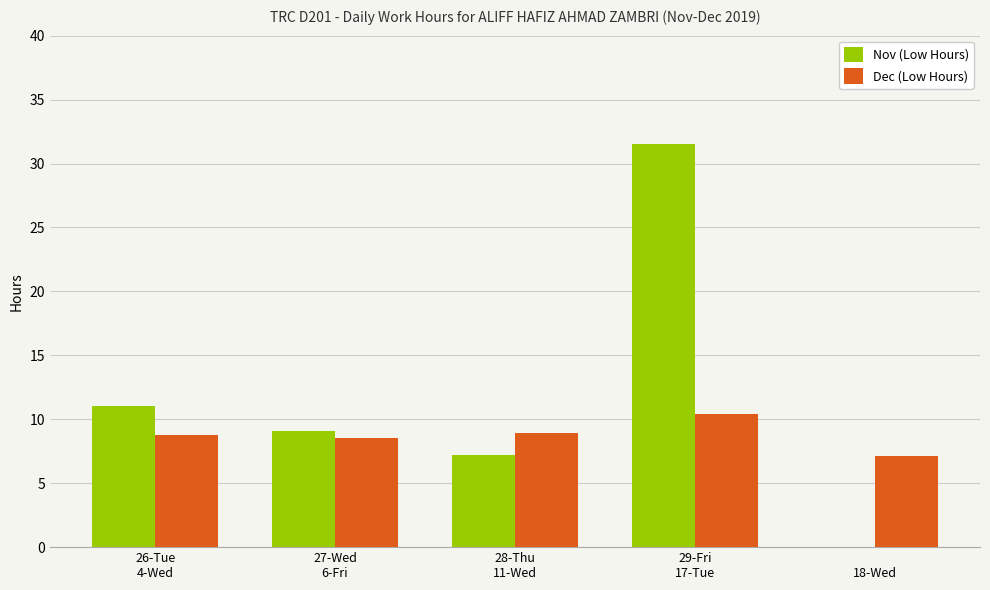

What is the sum of all Dec (Low Hours) values?

43.7